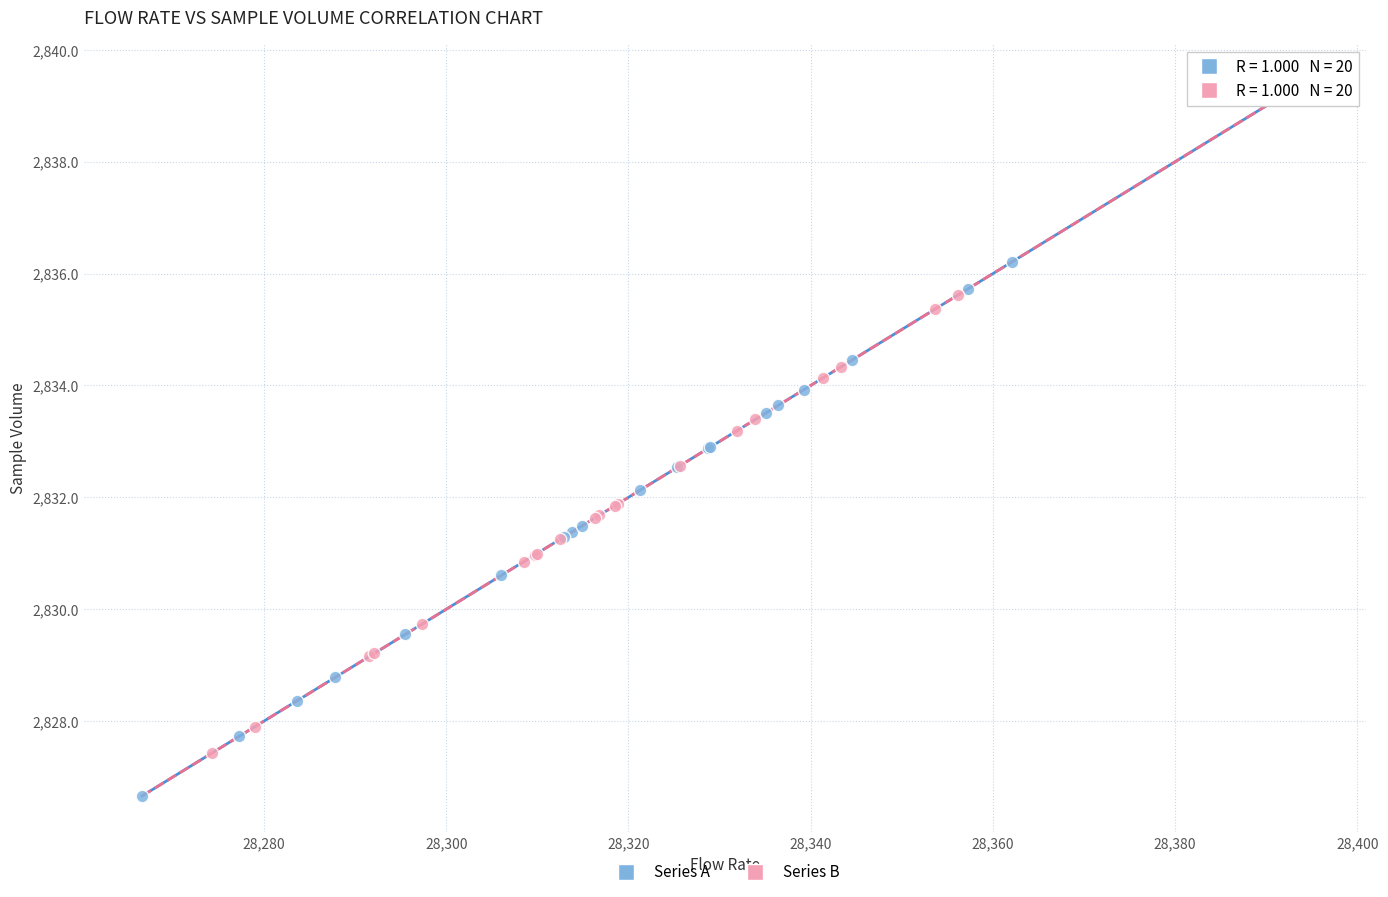

What are all the series names shown in the legend?

Series A, Series B